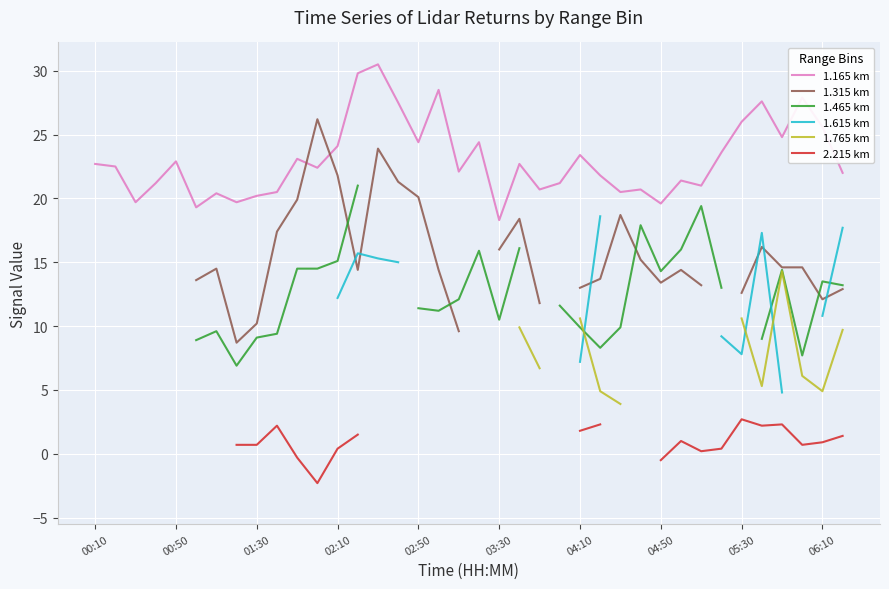

The value of 1.165 km at 04:50 is 27.4. True or false?

False